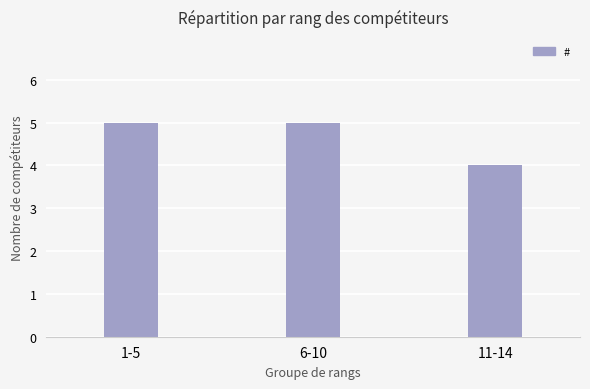

Is it true that the value at 1-5 is 5?

True